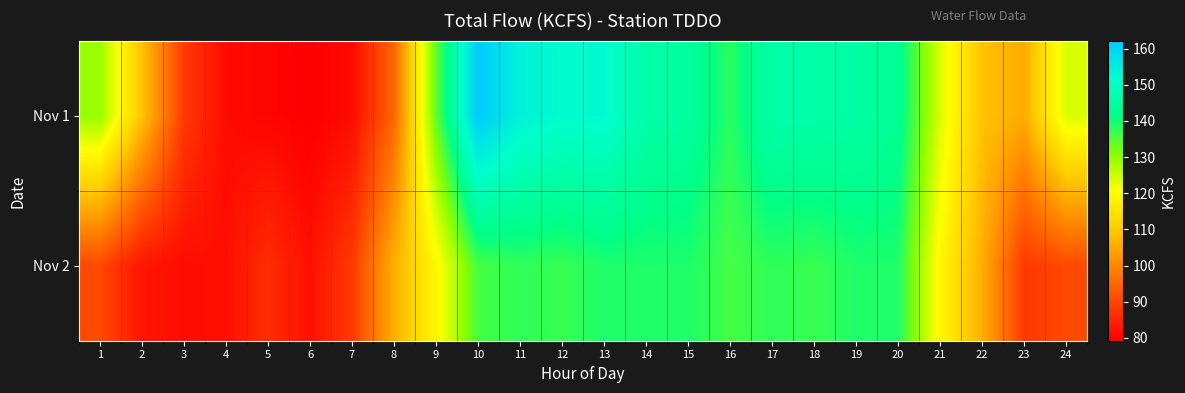

What is the total value across all series at 16?

274.3